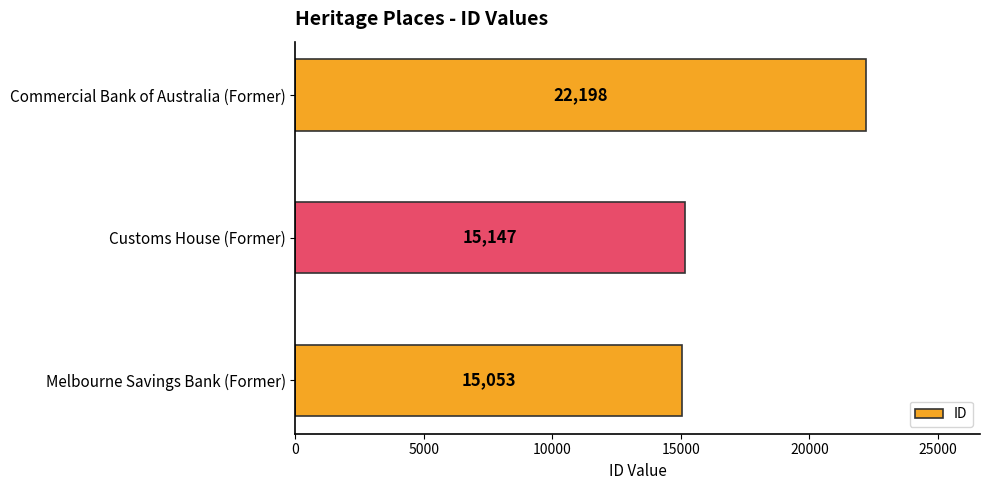

Approximately how many times larger is the value at Customs House (Former) compared to Commercial Bank of Australia (Former)?

0.7